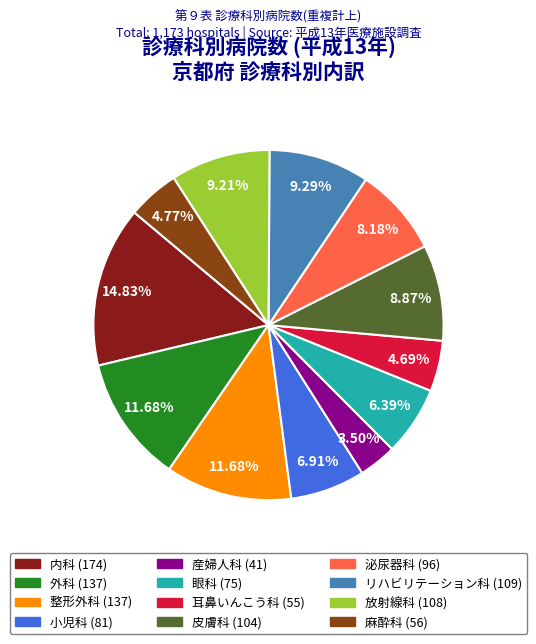

Between 麻酔科 and リハビリテーション科, which is larger?

リハビリテーション科